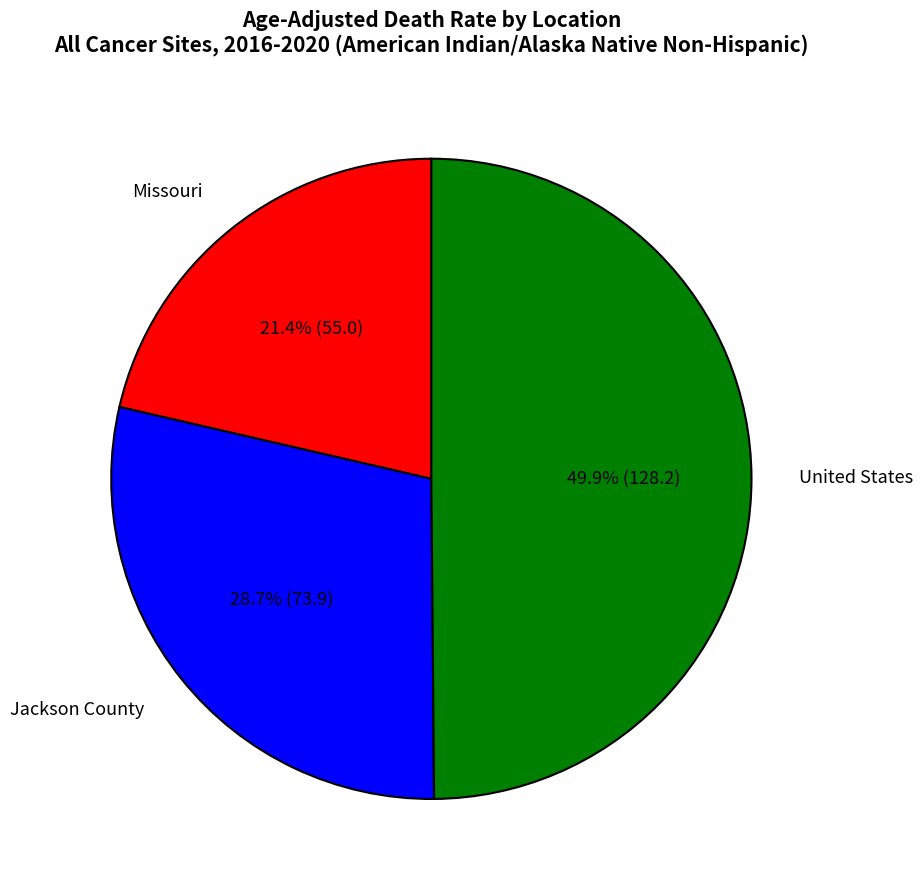

To the nearest percent, what is the combined percentage of United States and Jackson County?

79%